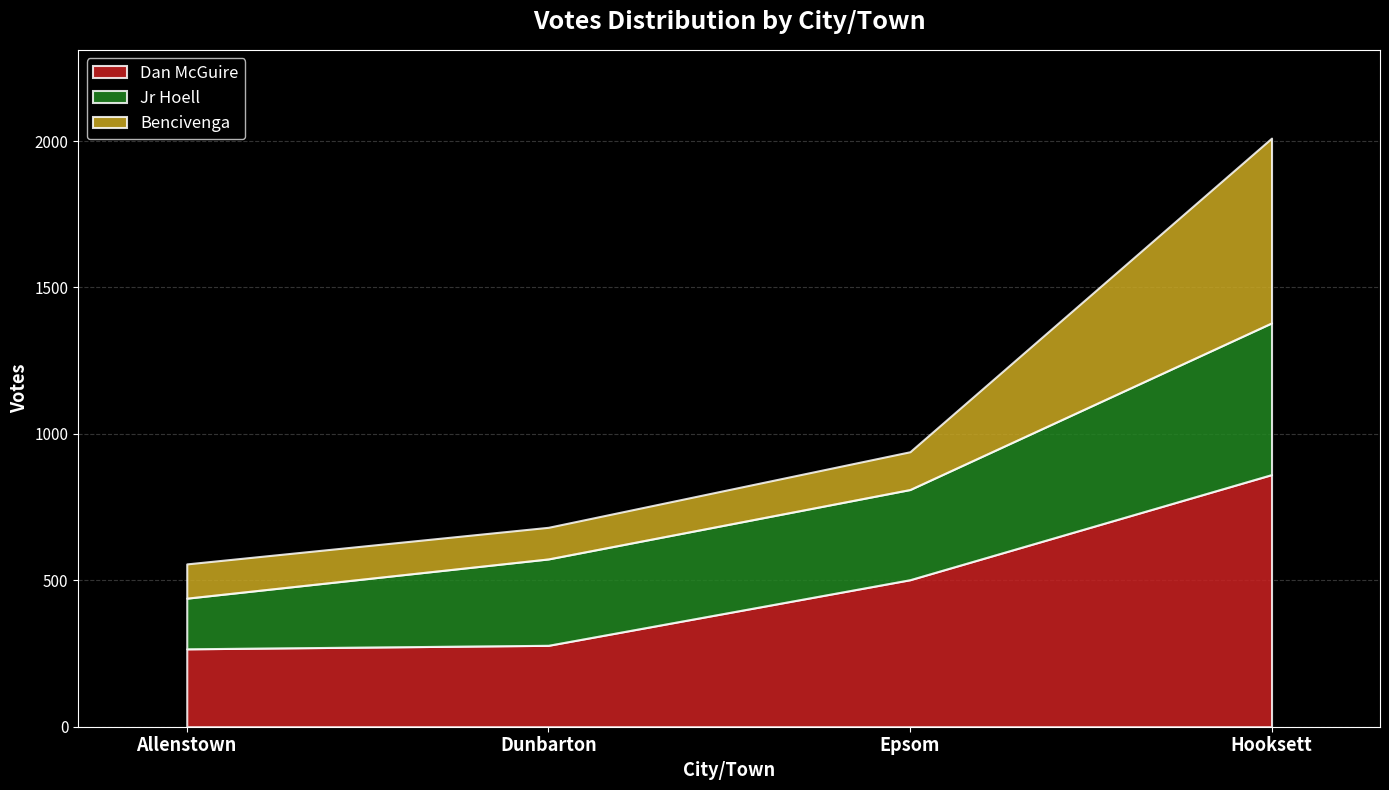

True or false: Dan McGuire and Bencivenga intersect in this chart.

False